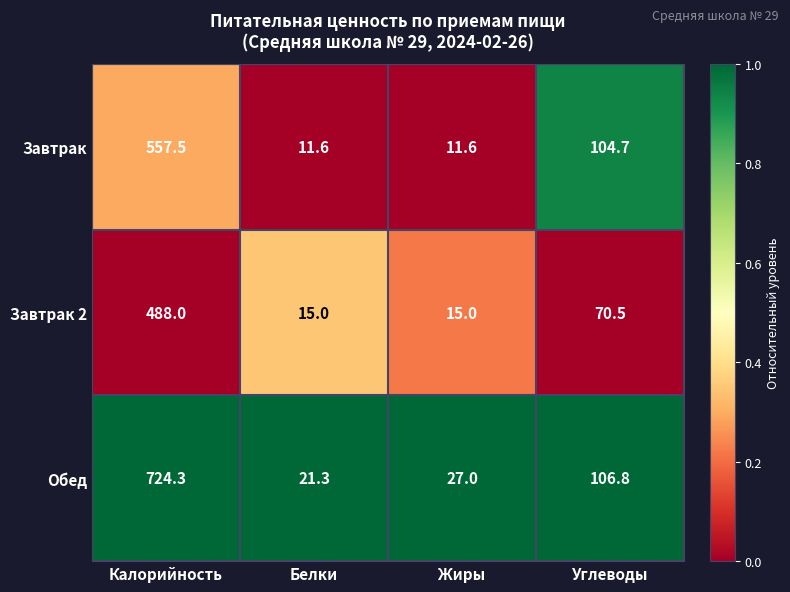

At which label is Завтрак 2 closest to 251?

Углеводы